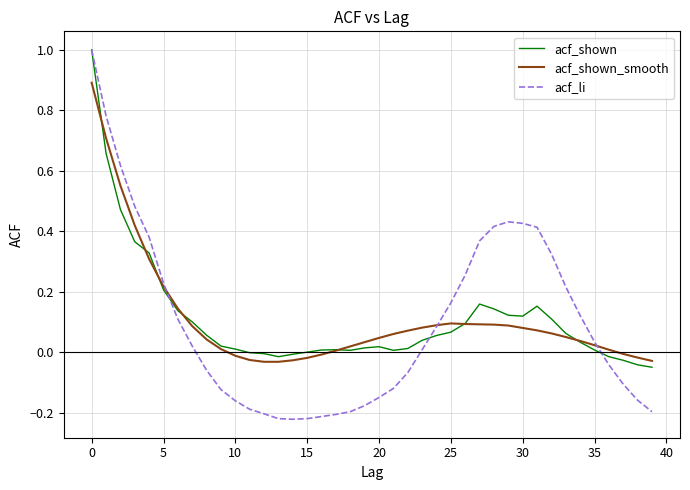

Which series has the widest spread of values?

acf_li